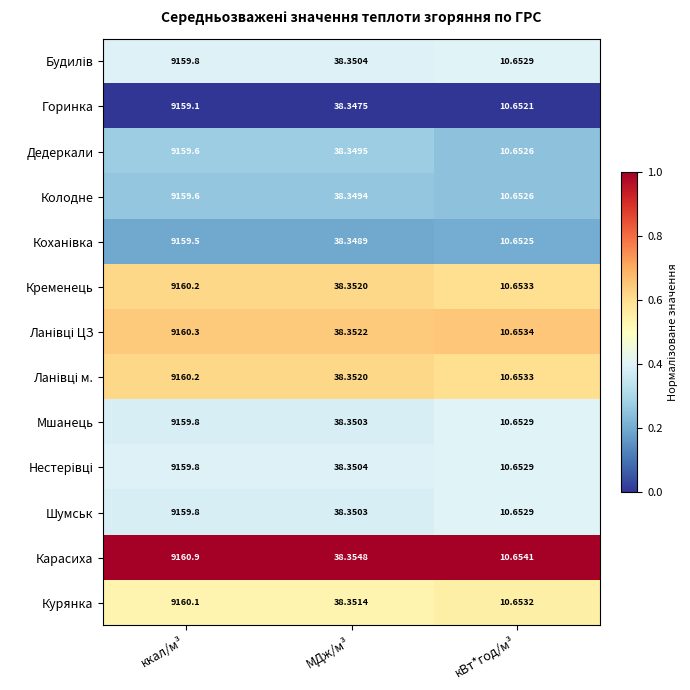

Which series has the largest total across all categories?

Карасиха